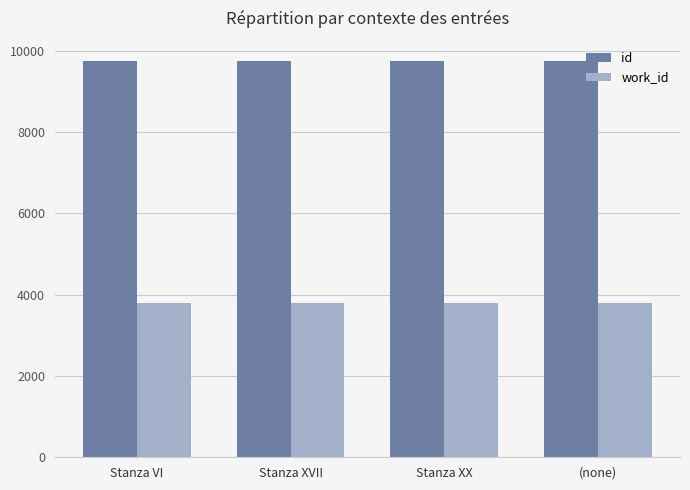

What is the total value across all series at (none)?

13540